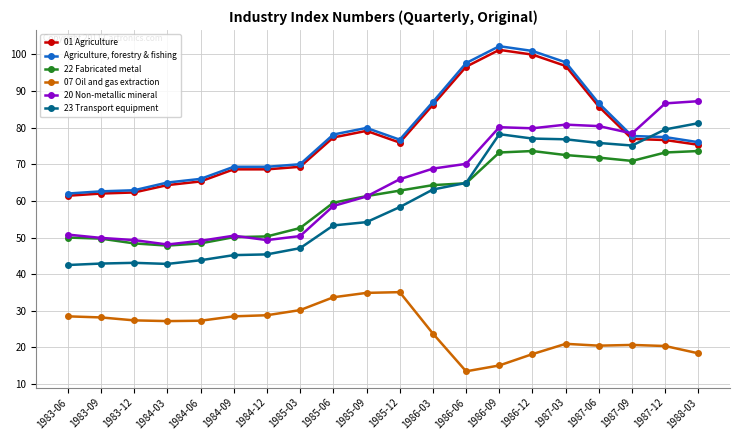

What value does the 22 Fabricated metal series have at 1986-12?

73.6